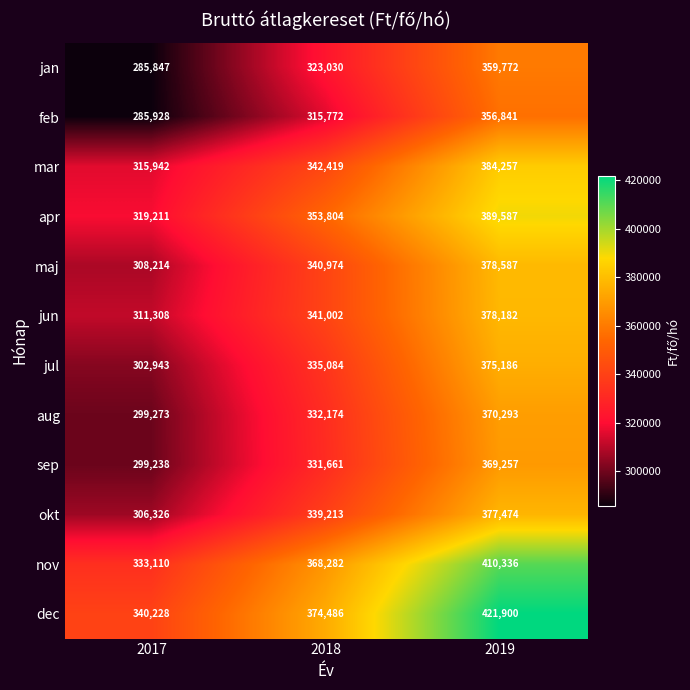

Read the apr value at 2018, to the nearest 100.

353800